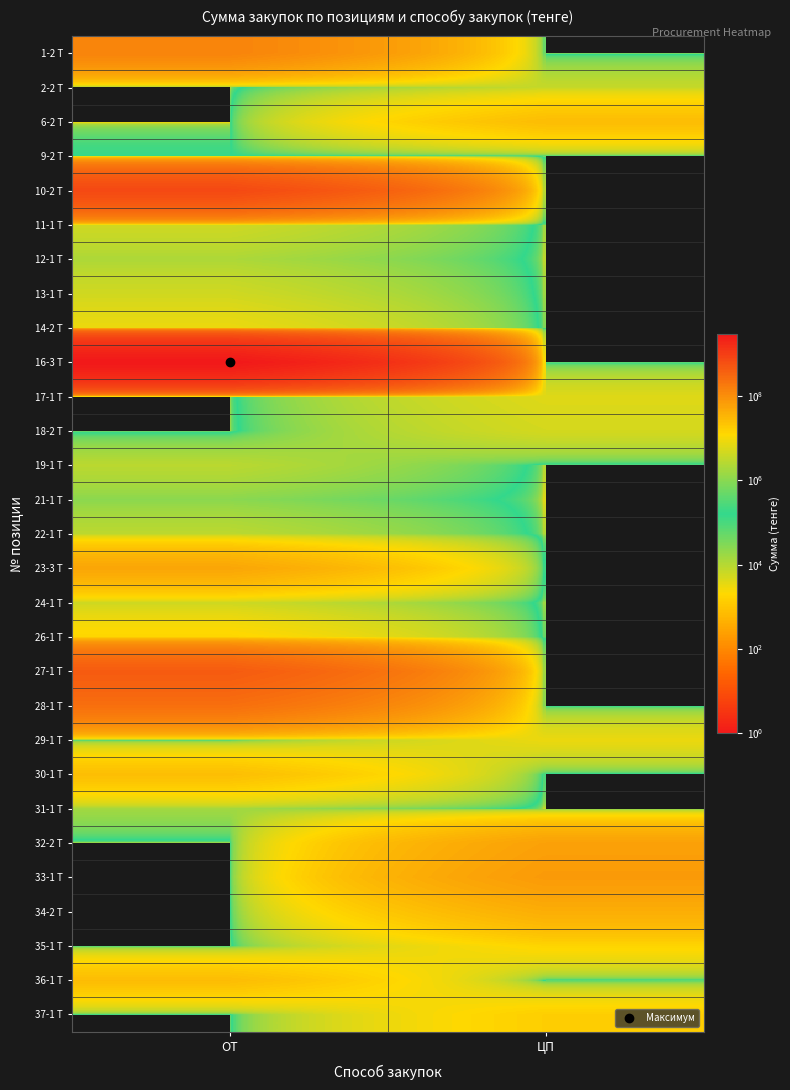

At how many categories does at least one series exceed 1295130008?

1